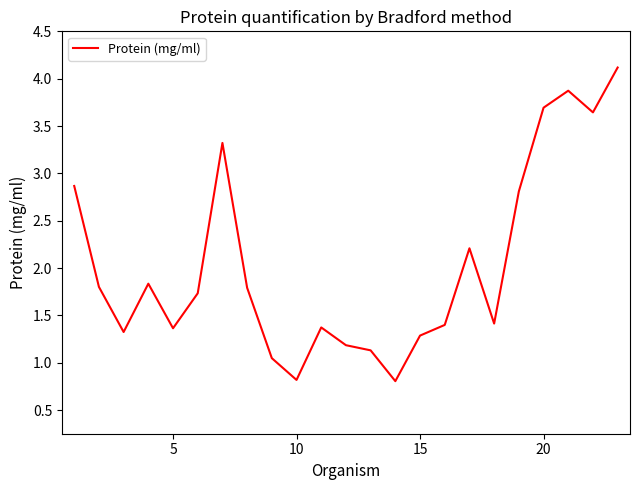

What is the greatest value displayed?

4.1